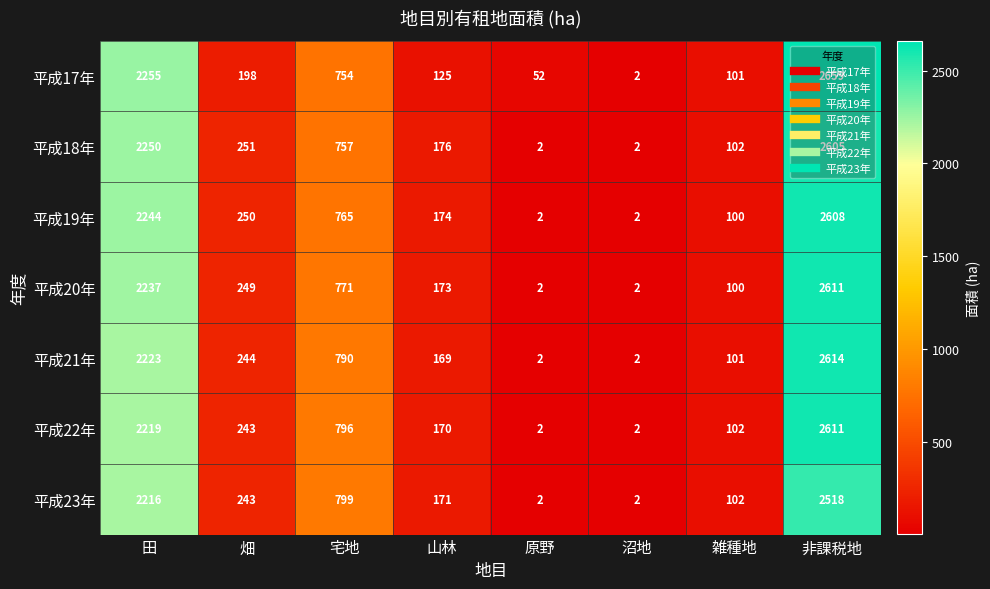

At which label does 平成17年 reach its peak?

非課税地